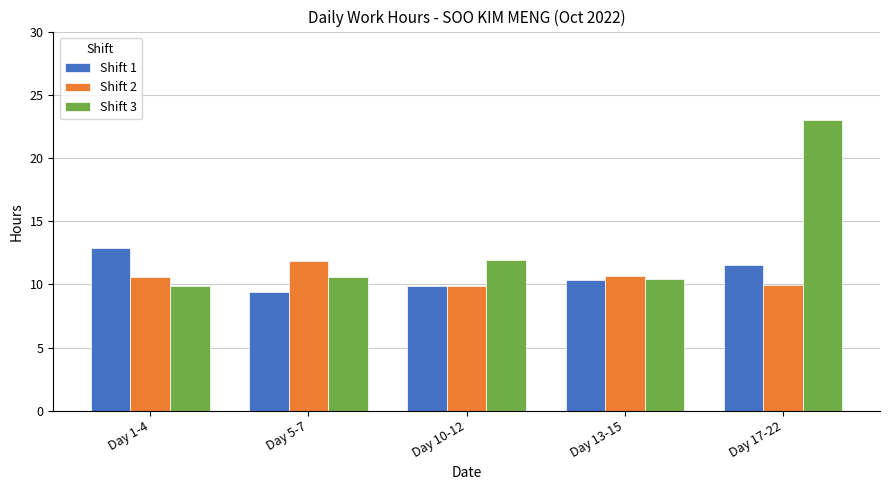

What position from the left is Day 13-15?

4